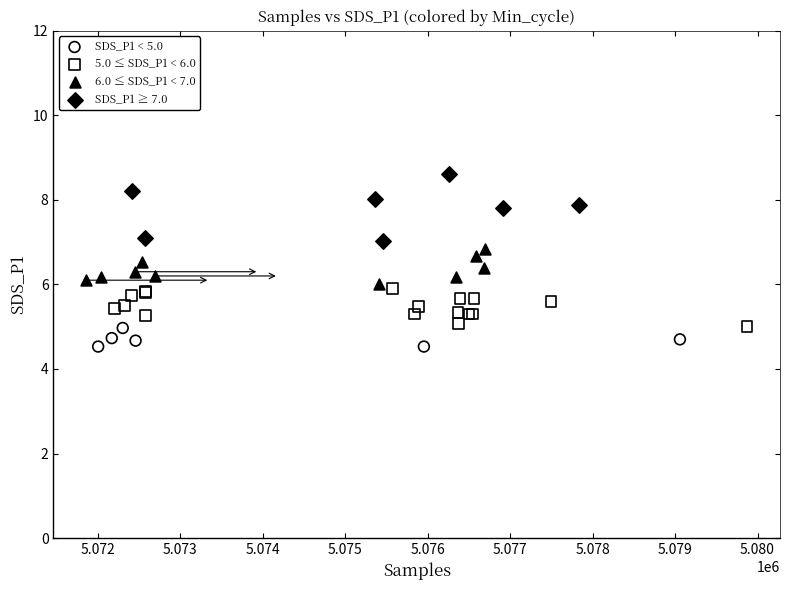

Which series reaches the maximum Y coordinate?

SDS_P1 ≥ 7.0